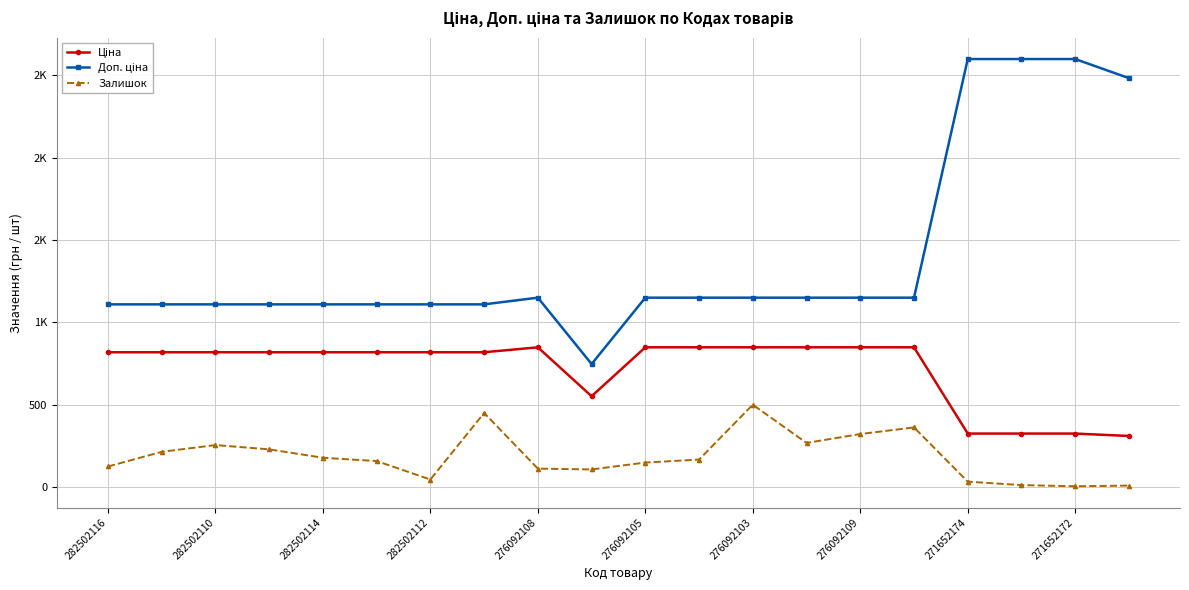

Reading left to right, extract all data points from this chart.

Ціна: 818.5	818.5	818.5	818.5	818.5	818.5	818.5	818.5	848.4	551.5	848.4	848.4	848.4	848.4	848.4	848.4	324.8	324.8	324.8	310.3
Доп. ціна: 1109.2	1109.2	1109.2	1109.2	1109.2	1109.2	1109.2	1109.2	1149.7	747.0	1149.7	1149.7	1149.7	1149.7	1149.7	1149.7	2598.3	2598.3	2598.3	2482.4
Залишок: 125.0	214.0	255.0	229.0	178.0	158.0	46.0	450.0	112.0	107.0	149.0	167.0	500.0	268.0	322.0	362.0	33.0	12.0	5.0	9.0